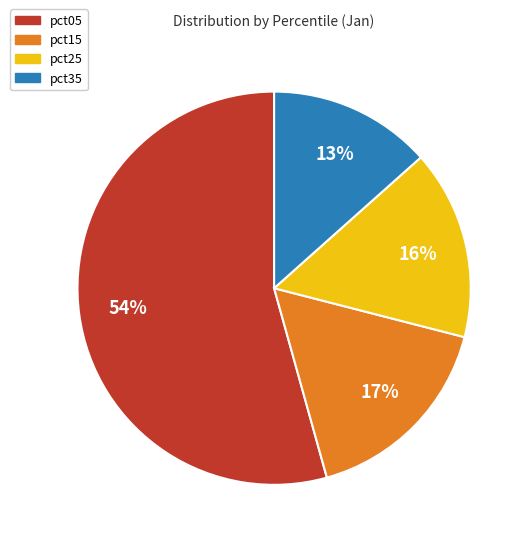

Which slice is the smallest?

pct35